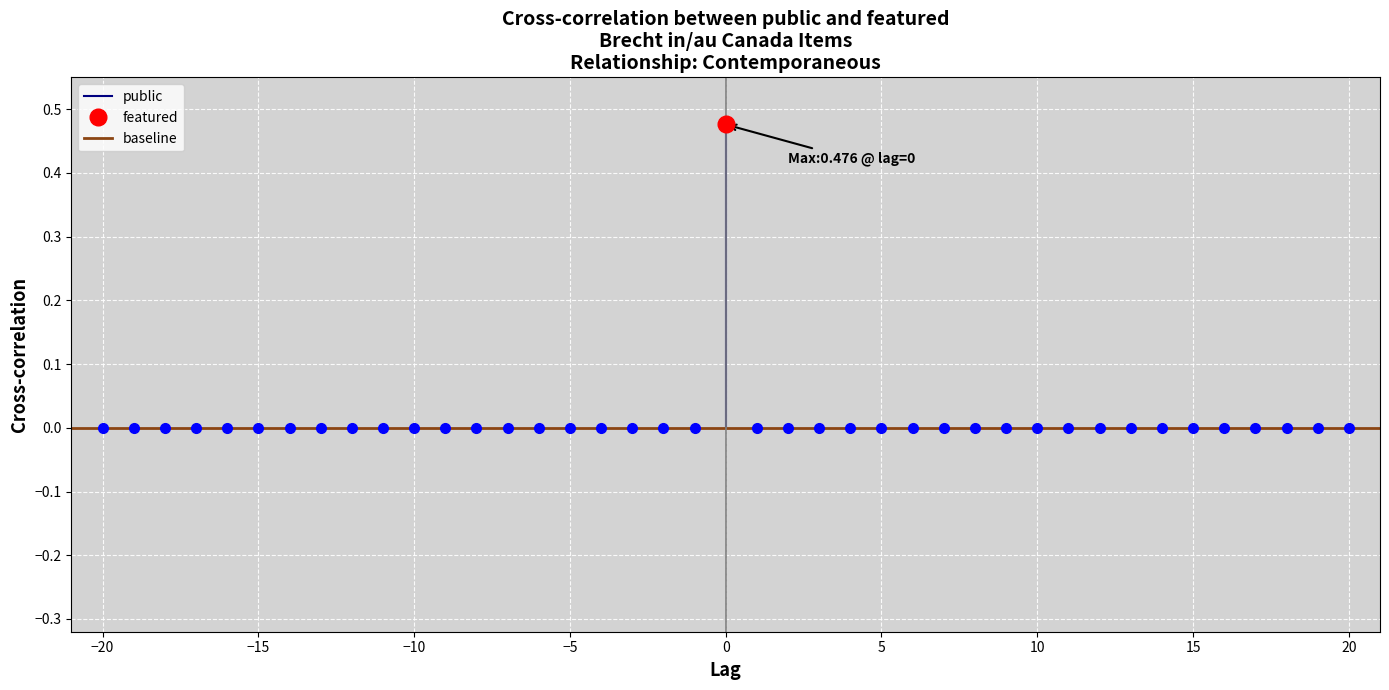

True or false: public and featured intersect in this chart.

False